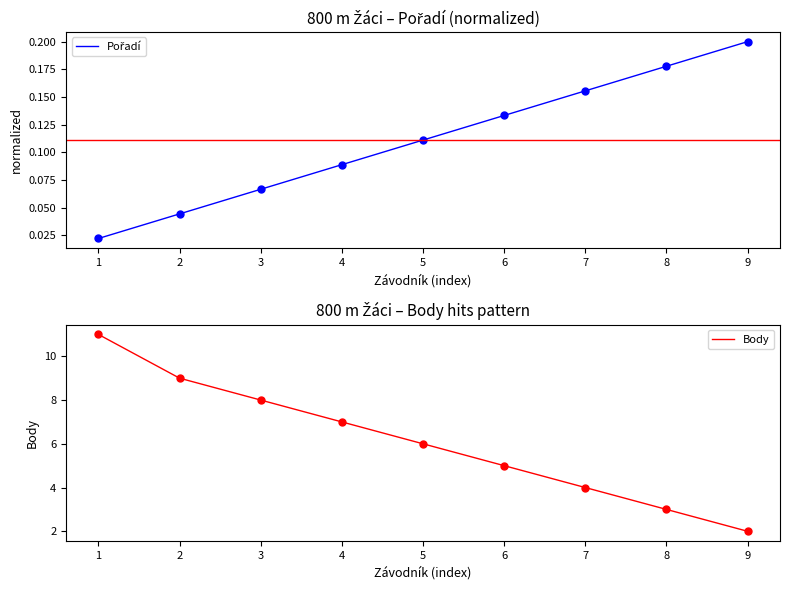

True or false: Body has a value of 6 at 7.

False